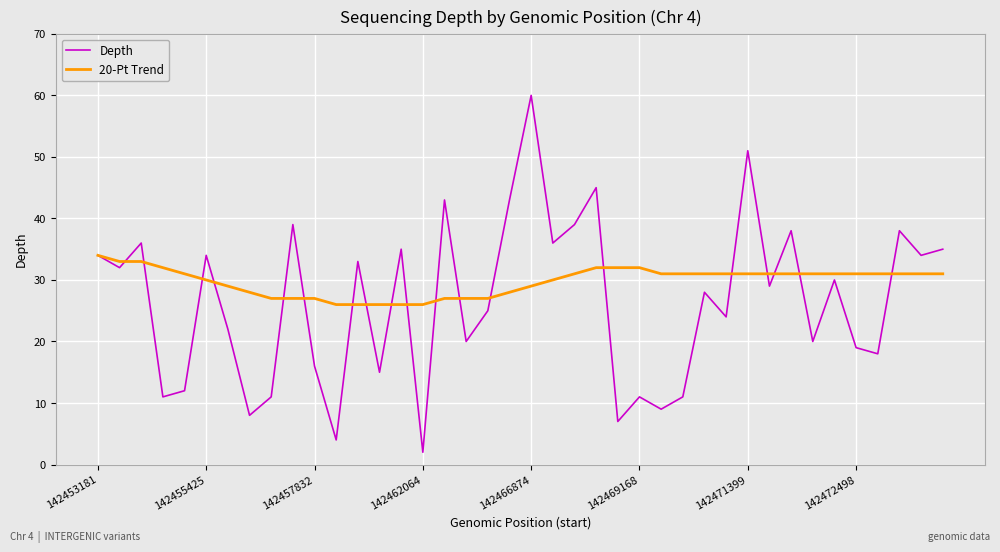

What are all the series names shown in the legend?

Depth, 20-Pt Trend